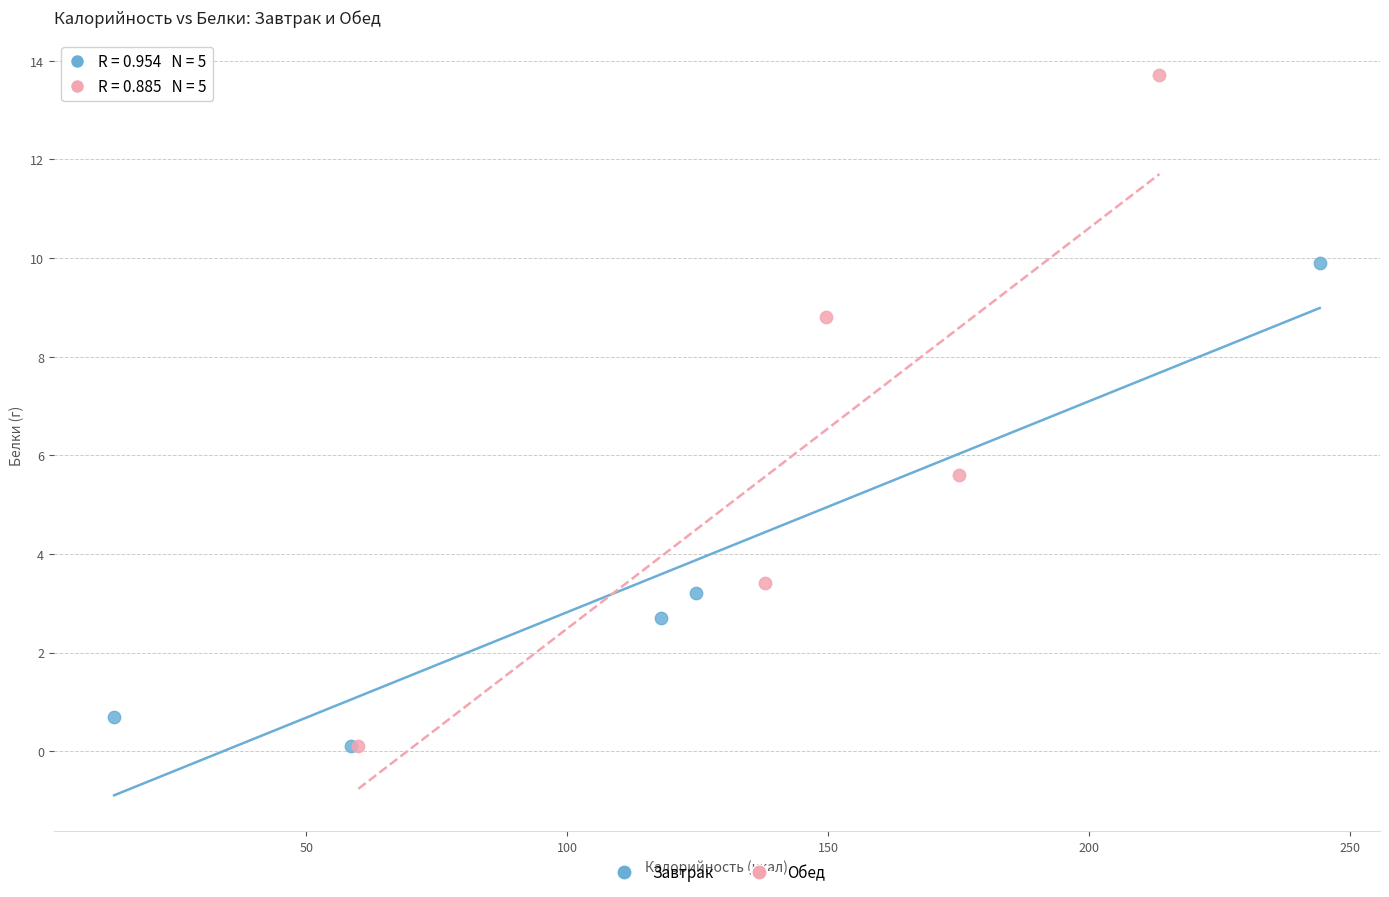

What are all the series names shown in the legend?

Завтрак, Обед